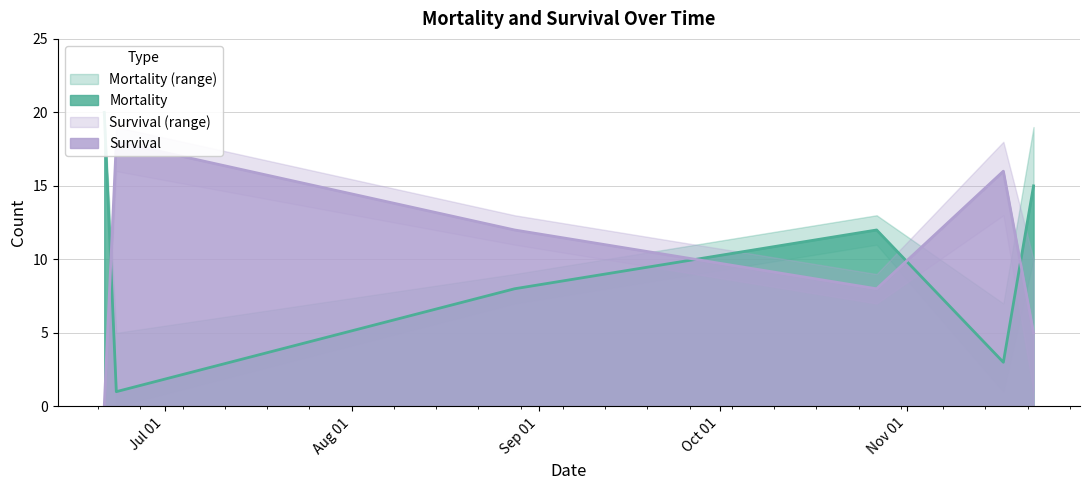

Which series has the largest total across all categories?

Mortality